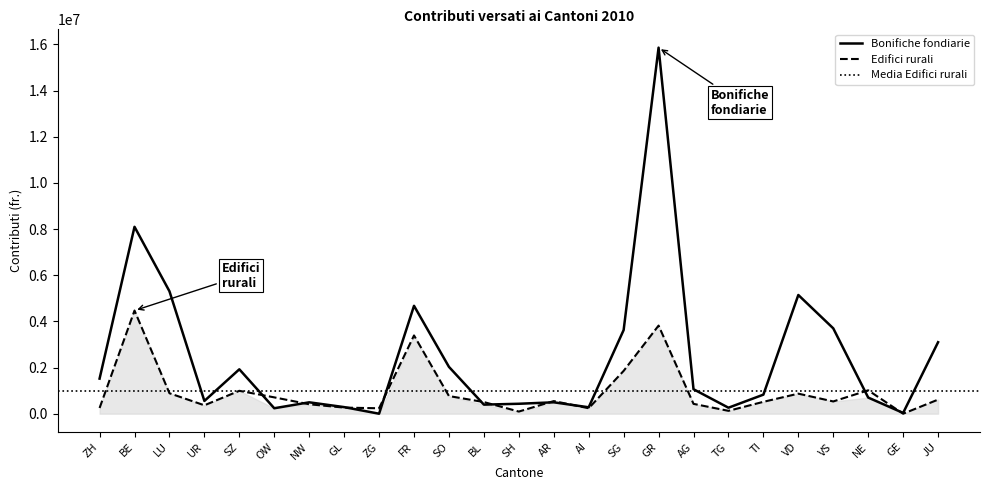

Between SZ and BL, which series saw the biggest shift?

Bonifiche fondiarie